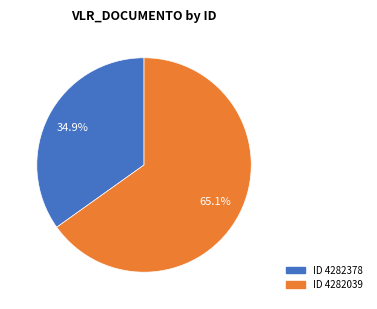

Does any single category account for the majority?

Yes